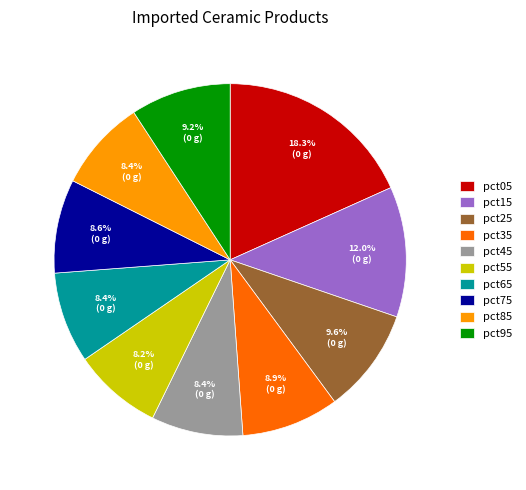

Which slice is the largest?

pct05